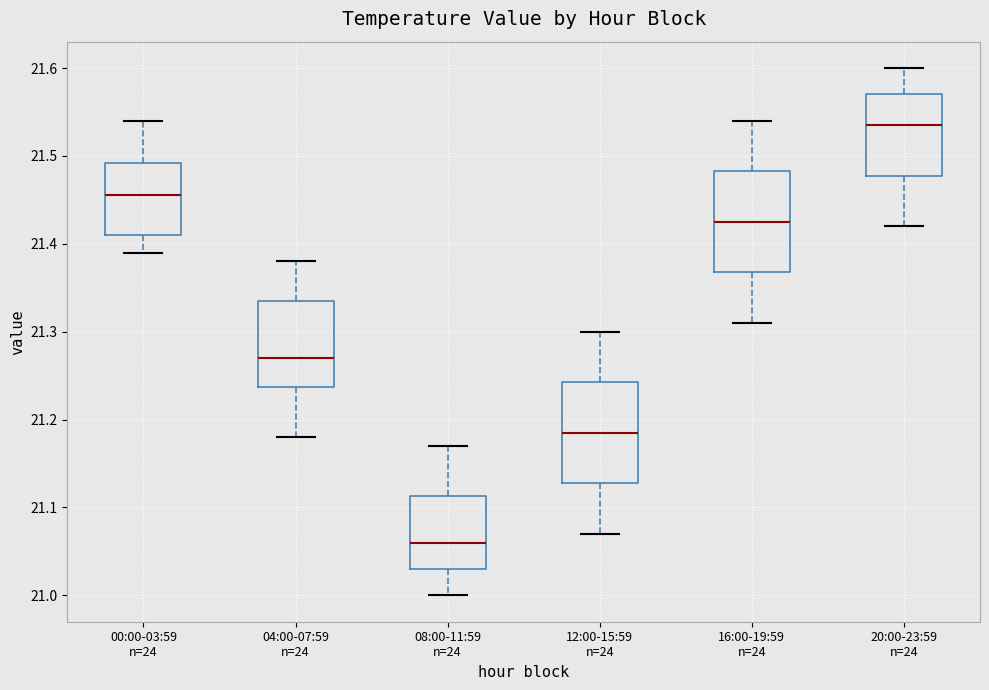

Reading left to right, transcribe this box plot: for each box, give where its median line is, the range the box spans, and where its two whiskers end, as read against the y-axis. The values are not printed on the chart, so give them approximately, as read against the axis.

00:00-03:59 n=24: median 21.46, box 21.41 to 21.49, whiskers 21.39 to 21.54
04:00-07:59 n=24: median 21.27, box 21.24 to 21.34, whiskers 21.18 to 21.38
08:00-11:59 n=24: median 21.06, box 21.03 to 21.11, whiskers 21.00 to 21.17
12:00-15:59 n=24: median 21.19, box 21.13 to 21.24, whiskers 21.07 to 21.30
16:00-19:59 n=24: median 21.43, box 21.37 to 21.48, whiskers 21.31 to 21.54
20:00-23:59 n=24: median 21.54, box 21.48 to 21.57, whiskers 21.42 to 21.60